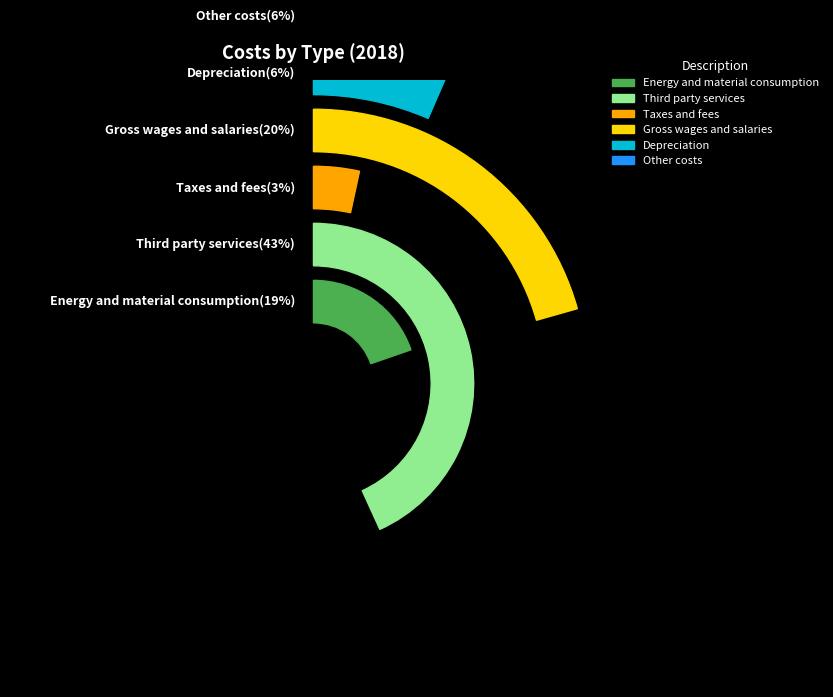

What is the largest slice in the pie chart?

Third party services